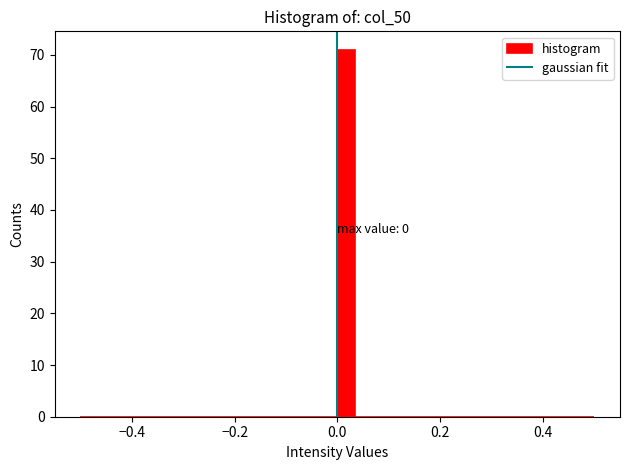

Around what value on the x-axis is the tallest bar? Give the approximate position of its centre, as read against the axis.

0.02